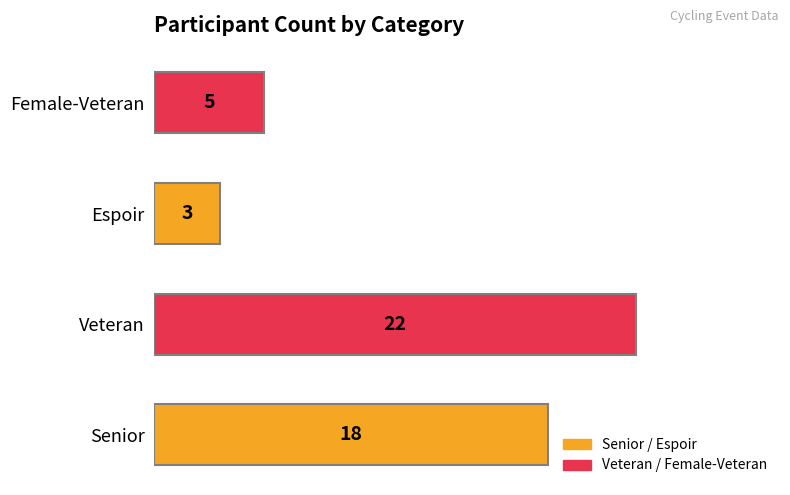

How many values are between 5 and 22?

3